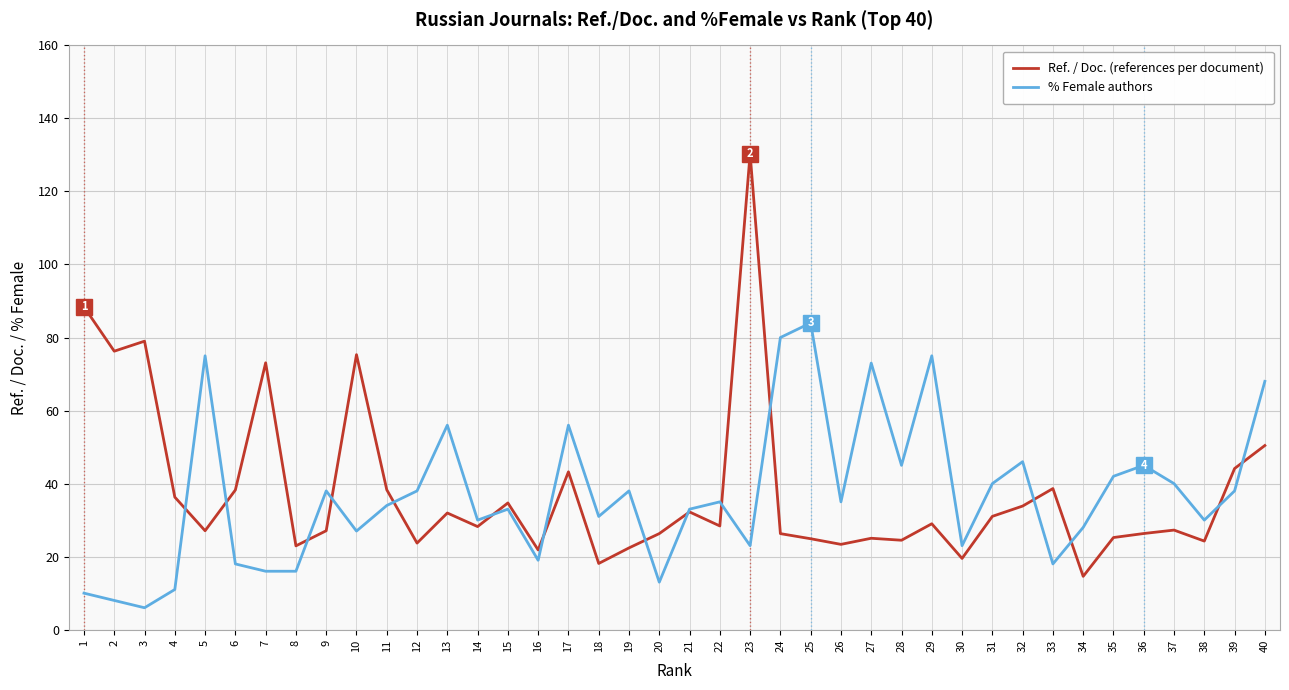

Where do Ref. / Doc. (references per document) and % Female authors first cross each other?

4 and 5